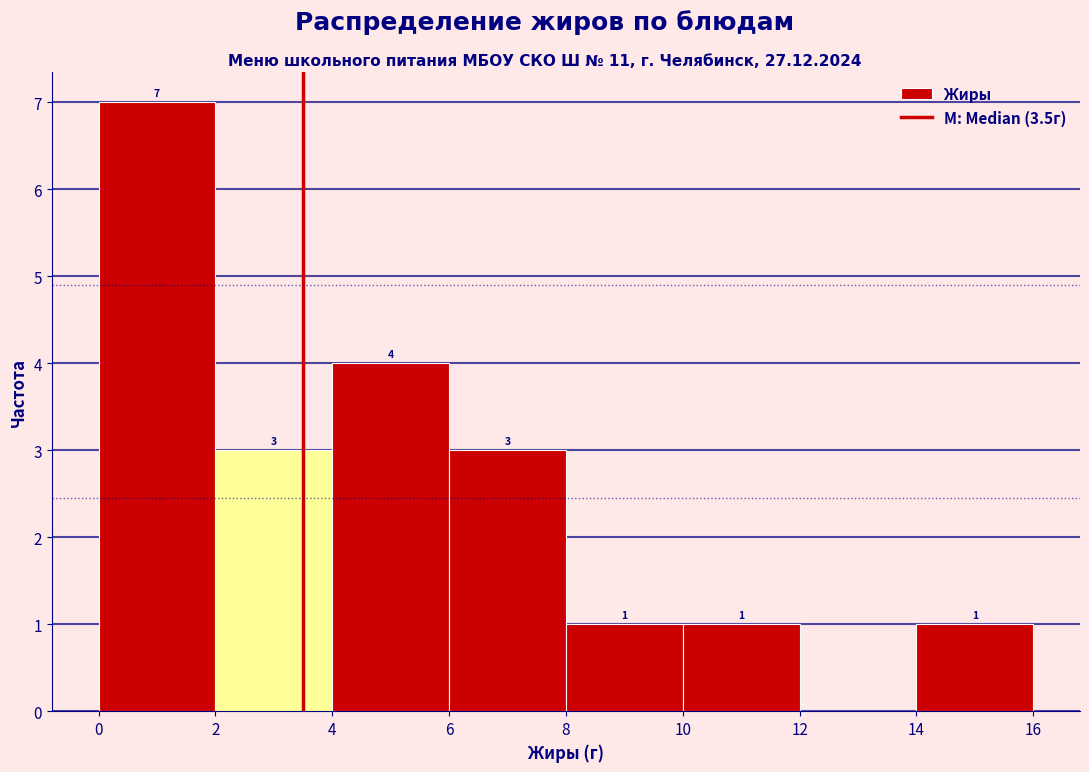

Which range on the x-axis has the tallest bar?

0 to 2